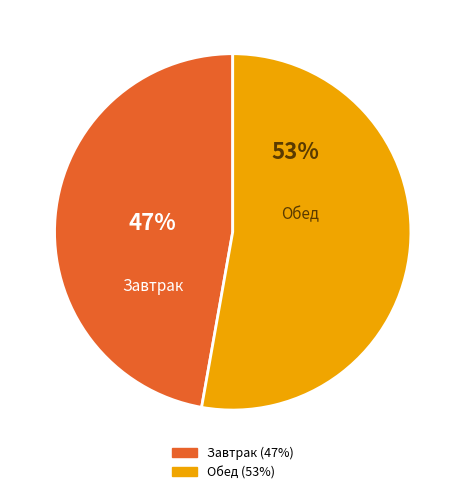

Does Завтрак represent more than half of the total?

No